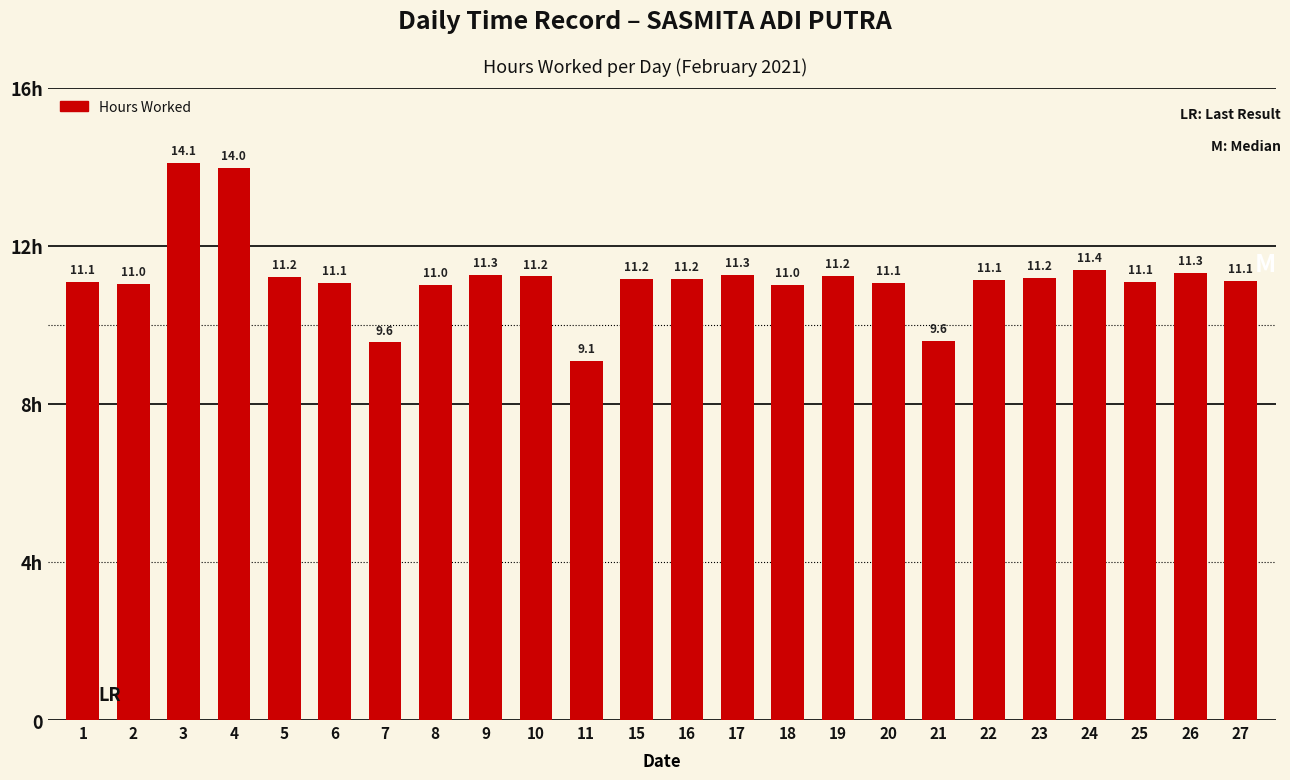

Reading right to left, transcribe all the data shown in this chart.

27=11.1	26=11.3	25=11.1	24=11.4	23=11.2	22=11.1	21=9.6	20=11.1	19=11.2	18=11.0	17=11.3	16=11.2	15=11.2	11=9.1	10=11.2	9=11.3	8=11.0	7=9.6	6=11.1	5=11.2	4=14.0	3=14.1	2=11.0	1=11.1